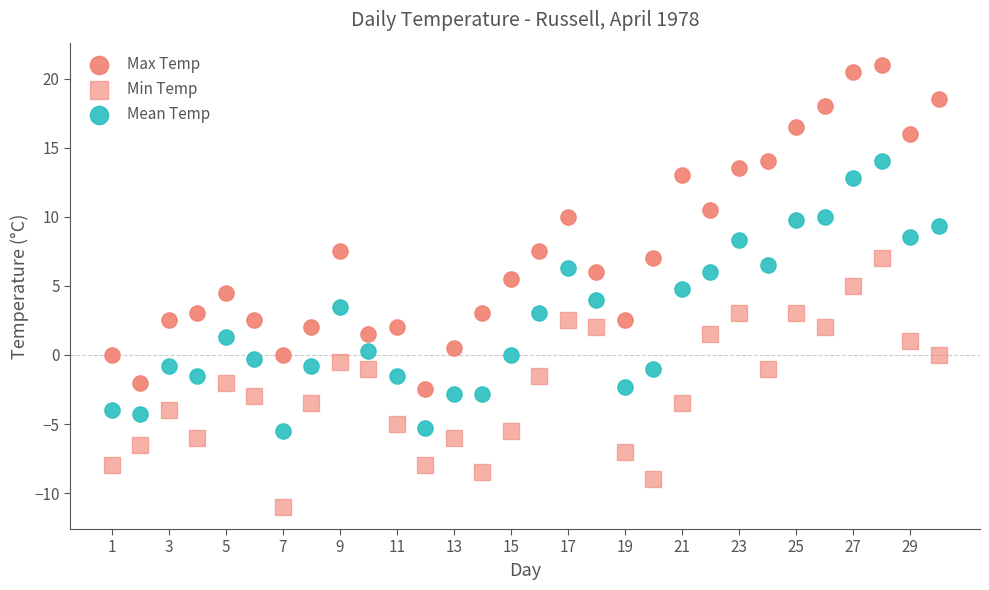

How many points are shown in the scatter plot?

90